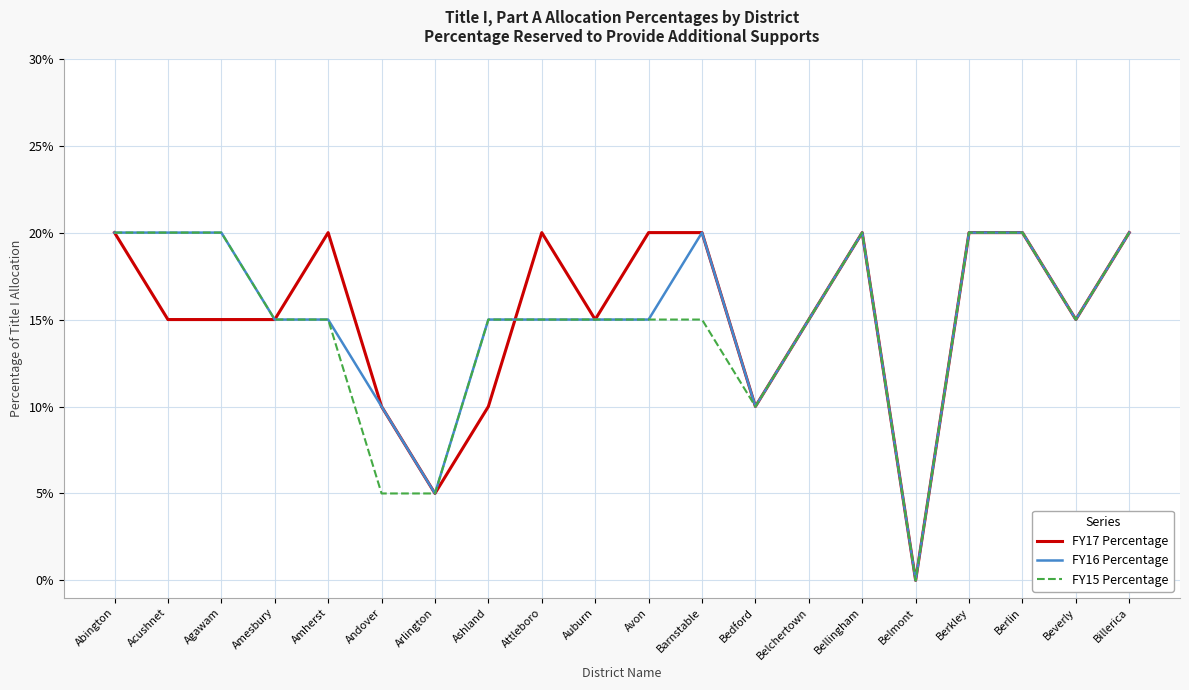

Does the chart have visible grid lines?

Yes